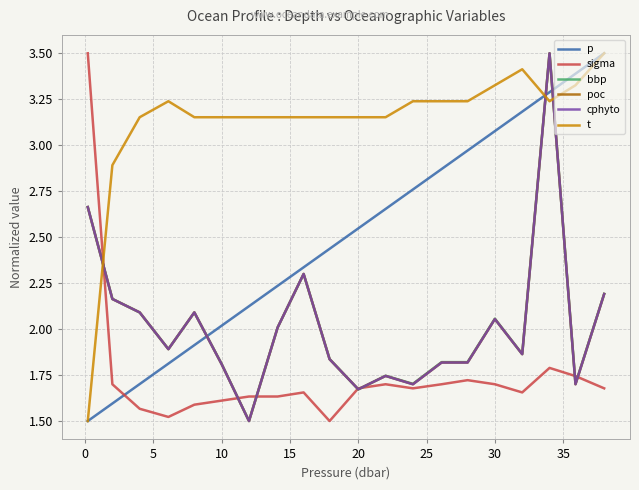

How many times do sigma and t cross each other?

1